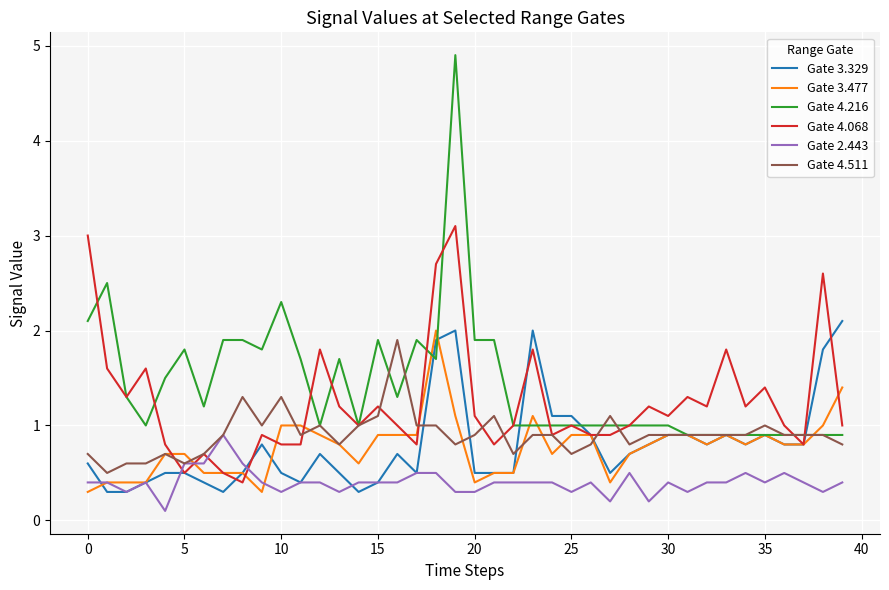

What is the average value of the Gate 3.477 series?

0.8